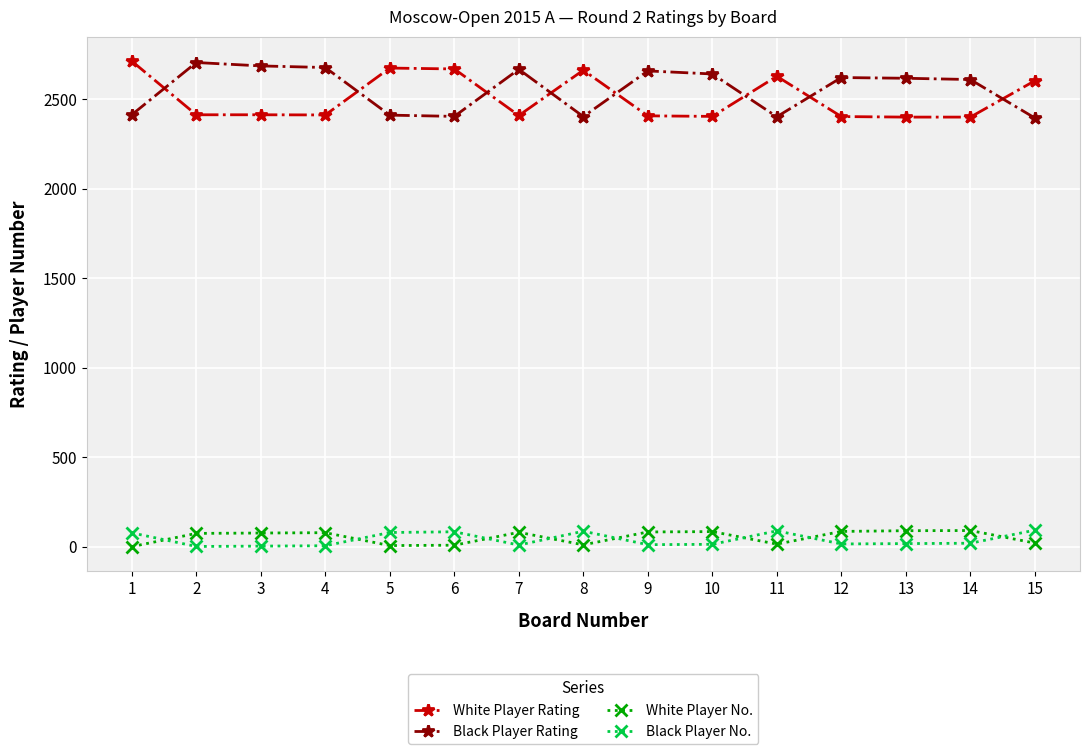

What is the maximum value for White Player No.?

91